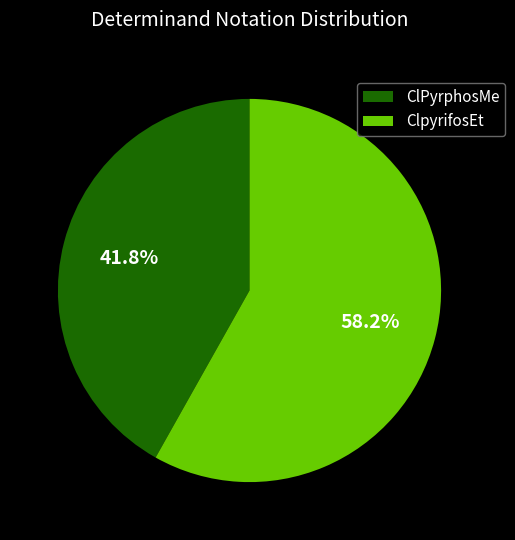

Count the number of slices in the pie.

2